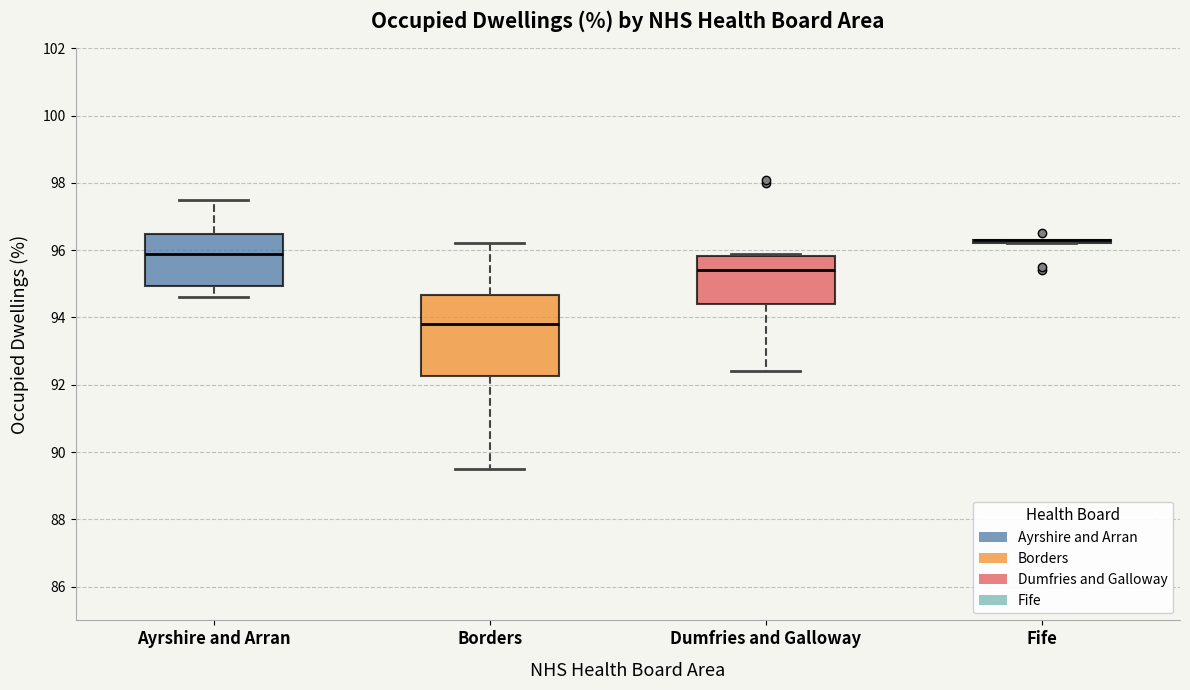

Where does the median line of the box for Ayrshire and Arran sit on the y-axis? The values are not printed on the chart, so give them approximately, as read against the axis.

96.0